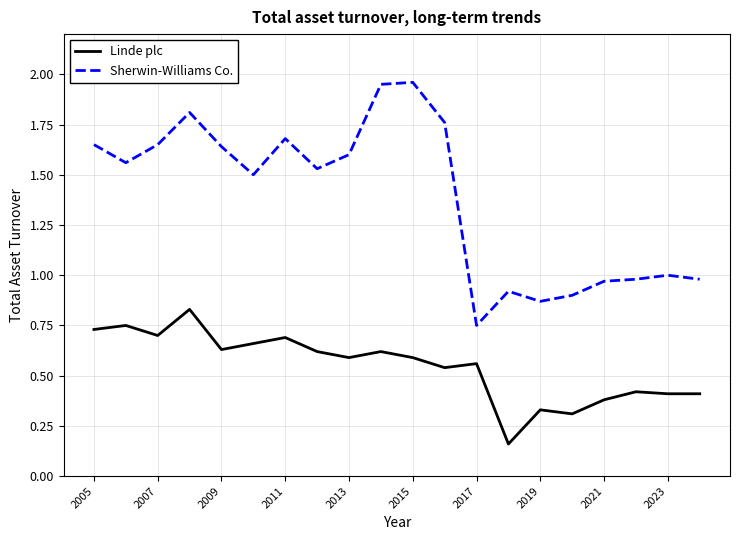

True or false: Linde plc and Sherwin-Williams Co. intersect in this chart.

False